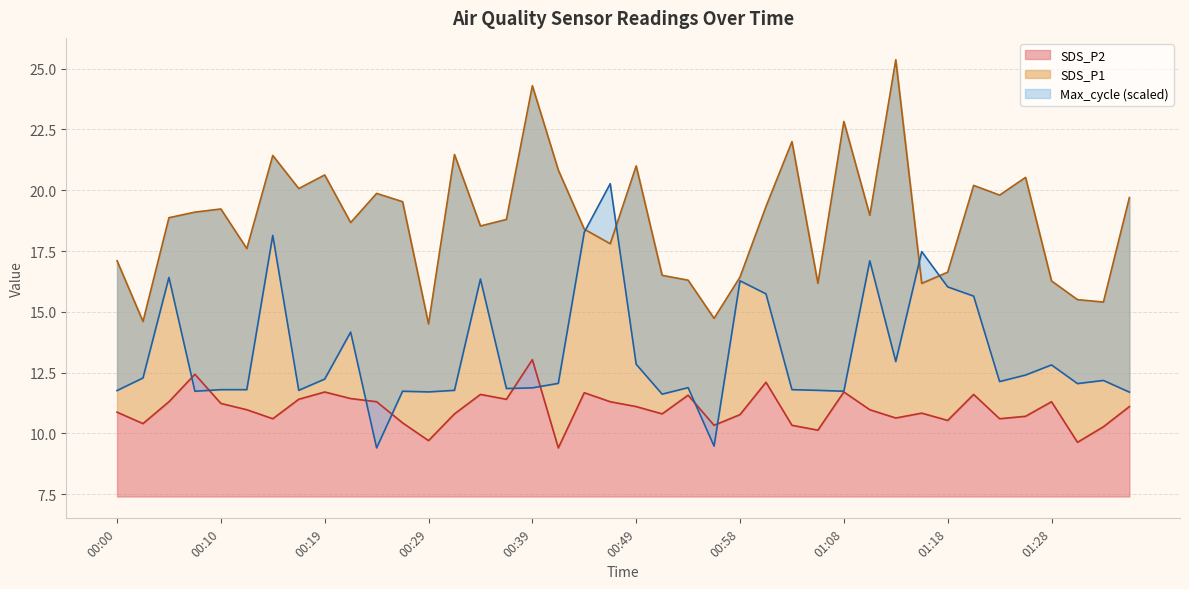

True or false: Max_cycle has more than 0 interior local peaks.

True